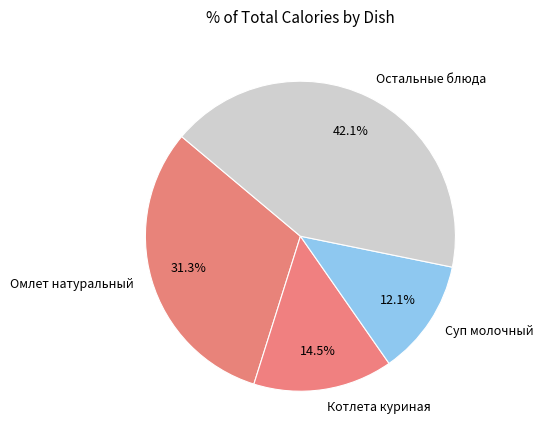

Rank the categories by value from lowest to highest.

Суп молочный, Котлета куриная, Омлет натуральный, Остальные блюда